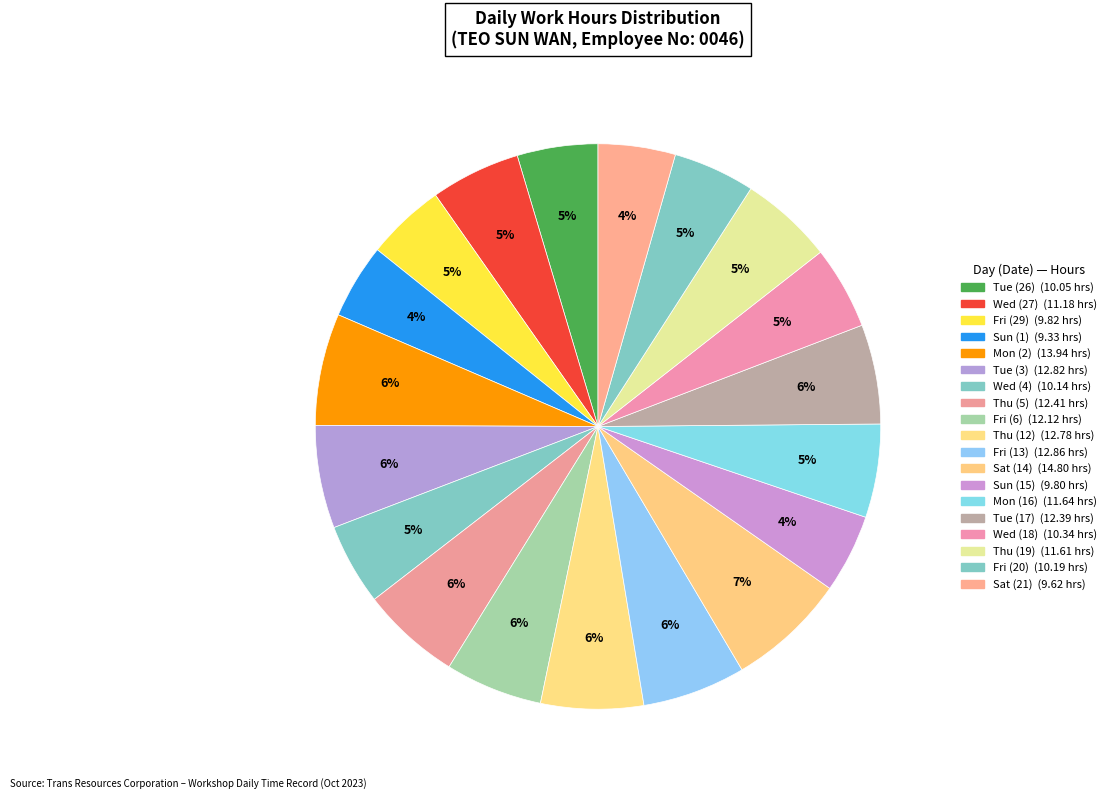

Which has a higher value, Sat (21) or Thu (12)?

Thu (12)